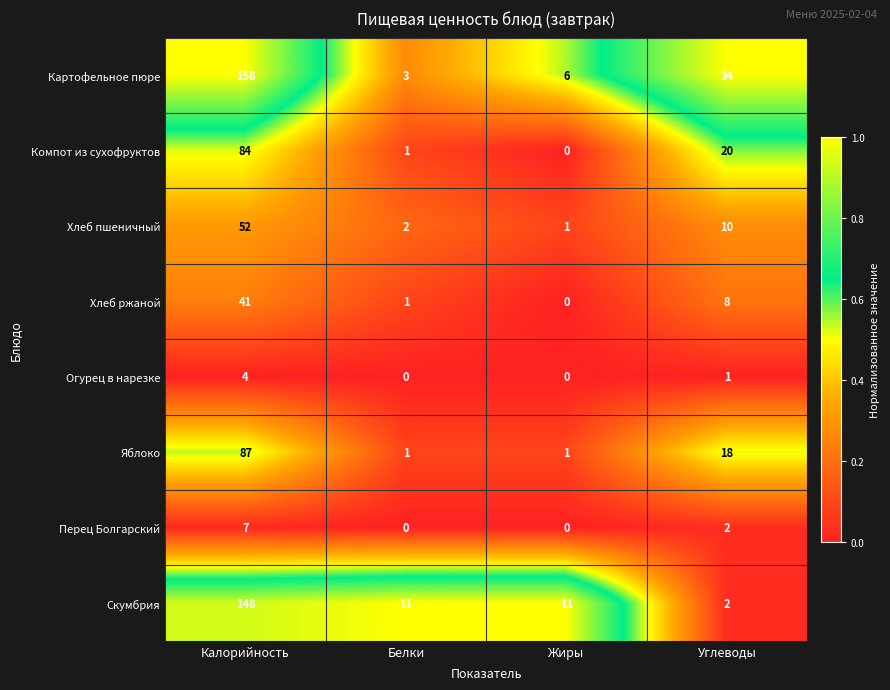

What is the difference between the maximum and minimum values in the Компот из сухофруктов series?

84